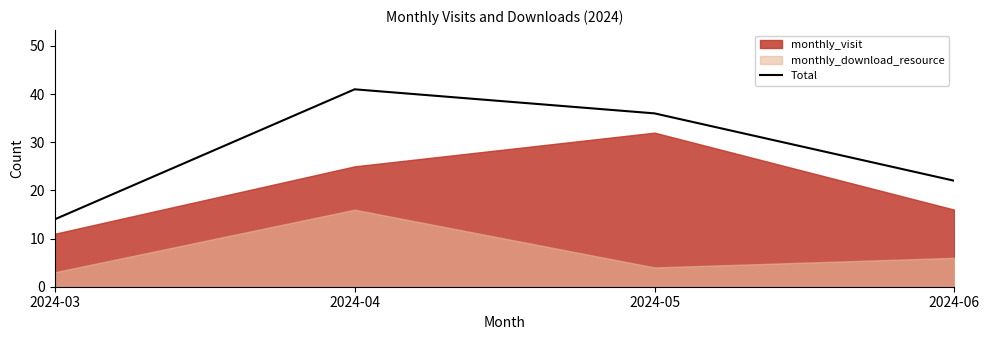

Count the values in the range 22 to 41.

3